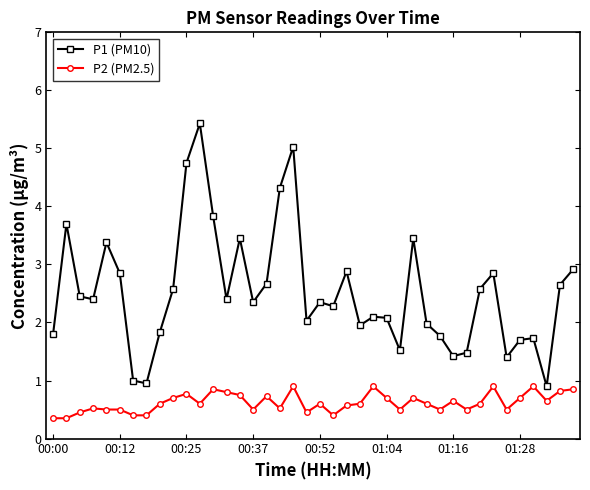

List the series in order of their peak value, highest first.

P1 (PM10), P2 (PM2.5)